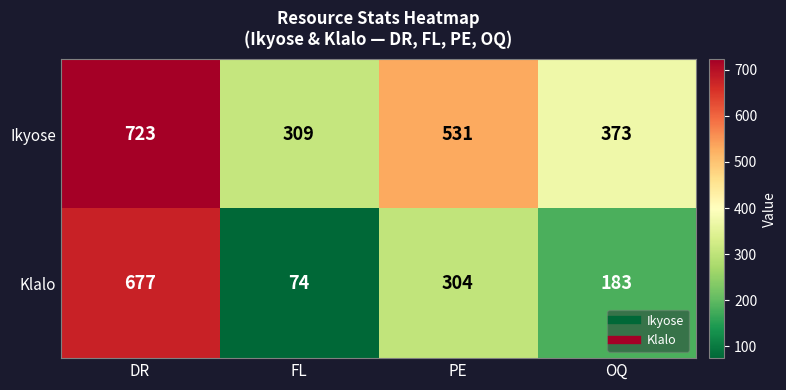

What is the difference between the maximum and minimum values in the Klalo series?

603